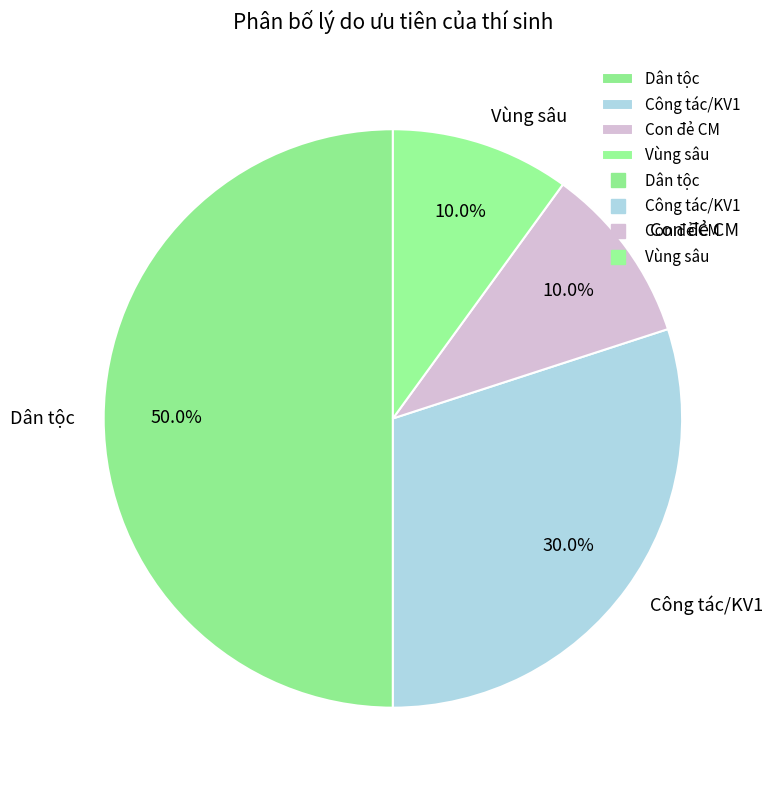

What percentage do Dân tộc and Con đẻ CM together represent?

60.0%